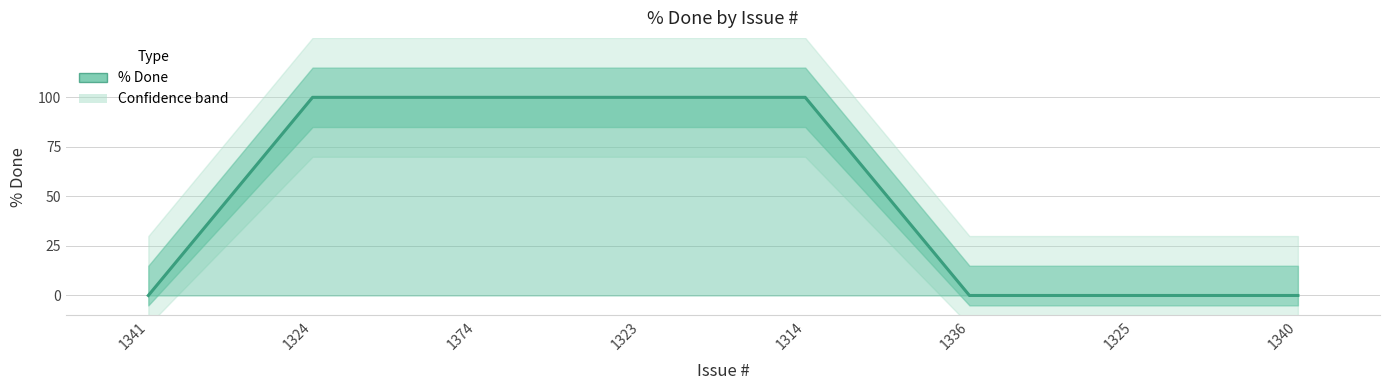

What is the maximum value shown in the chart?

100